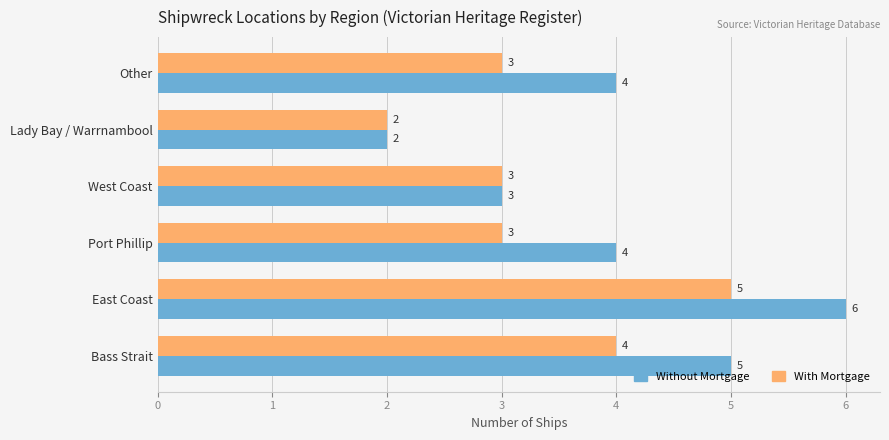

What value does the With Mortgage series have at Port Phillip?

3